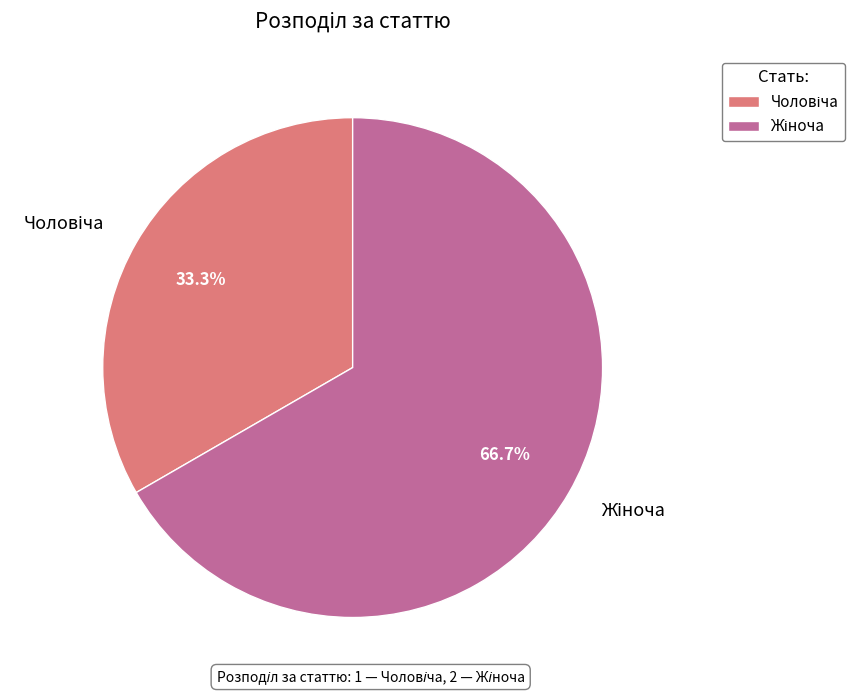

Count the number of slices in the pie.

2